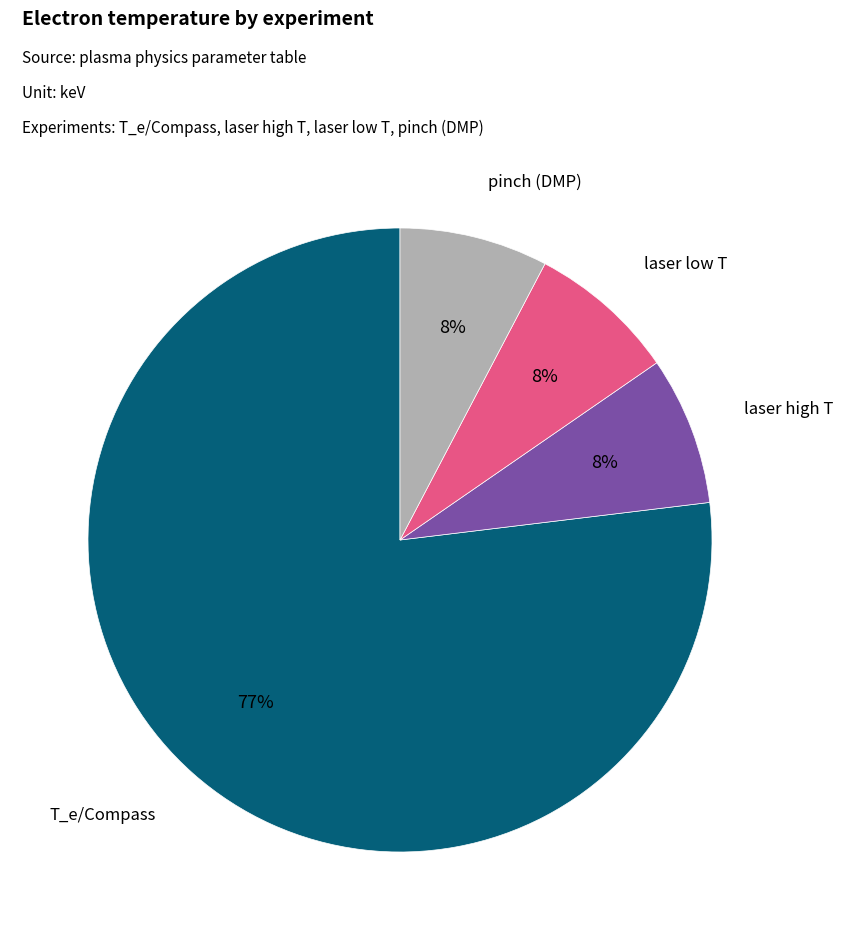

Is the sum of T_e/Compass and laser high T greater than half?

Yes